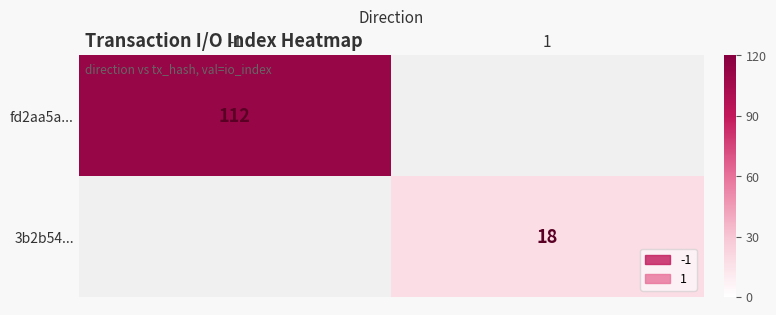

True or false: fd2aa5a... has a value of 112 at -1.

True